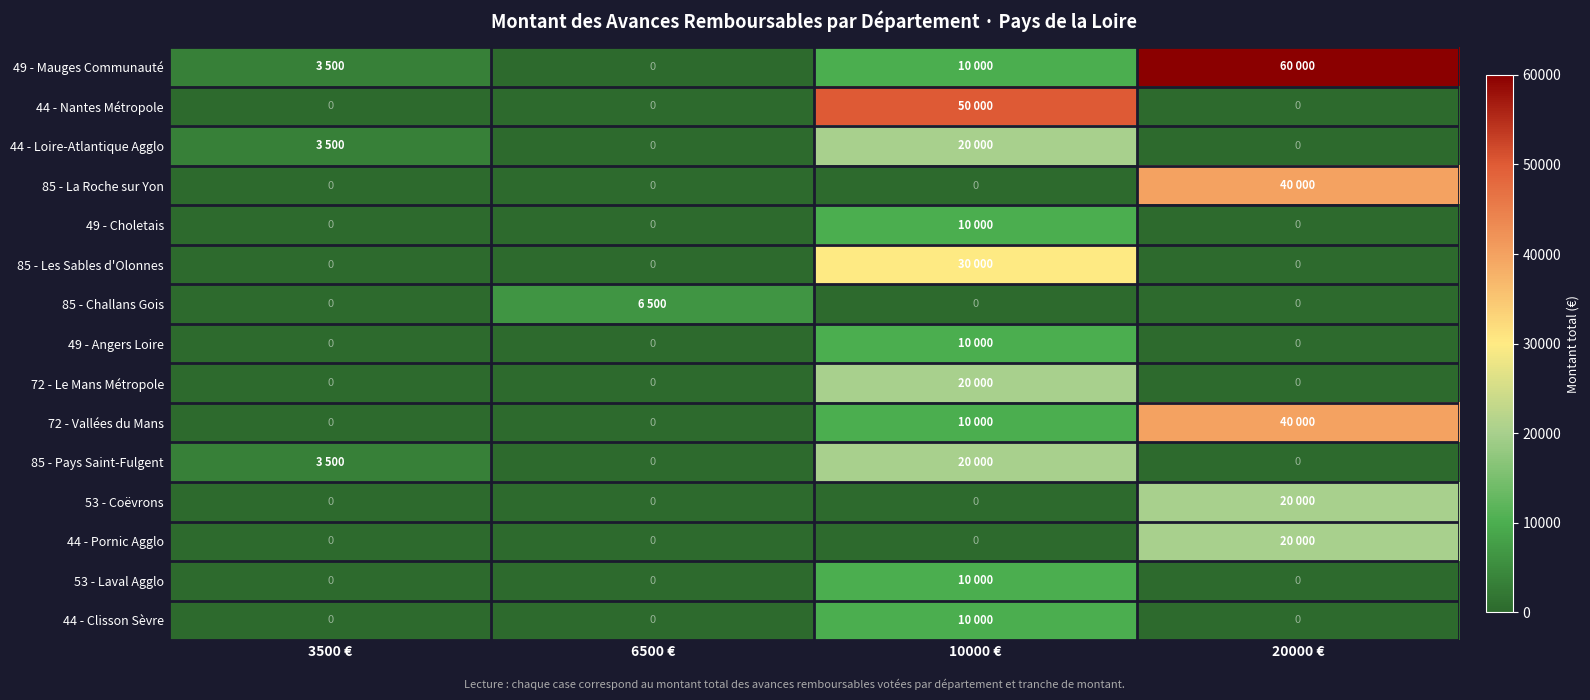

What is the sum of all 44 - Clisson Sèvre values?

10000